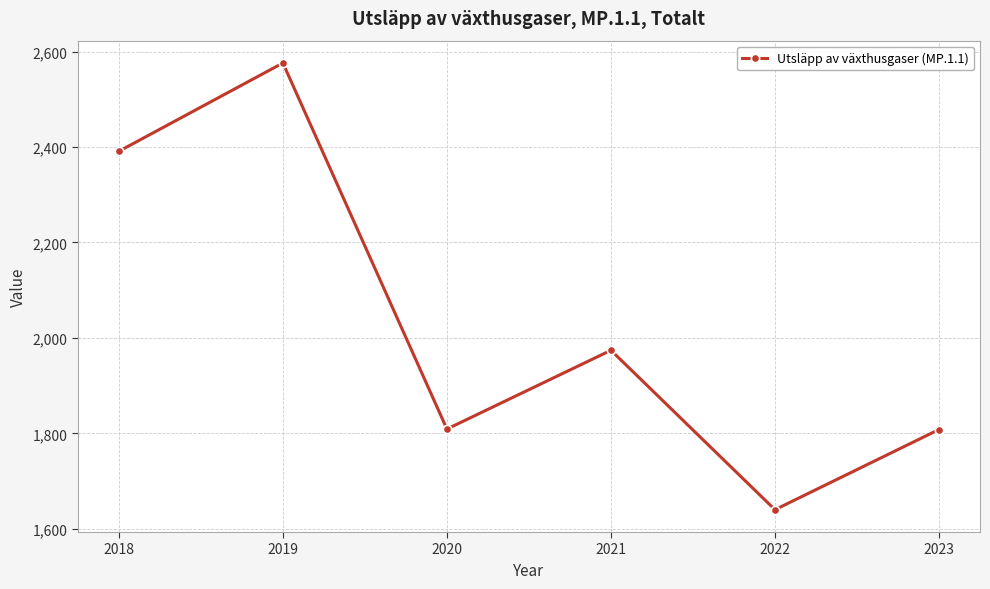

Is this an area chart (filled region under the line)?

No